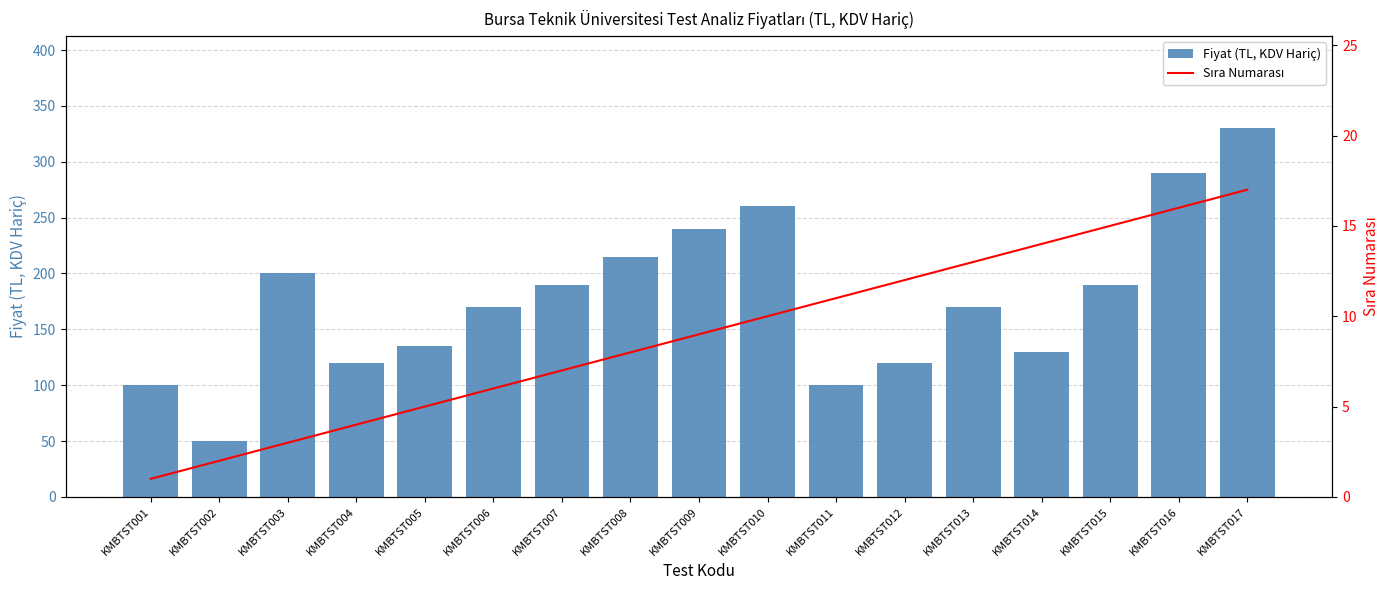

The value of Fiyat (TL, KDV Hariç) at KMBTST006 is 170. True or false?

True